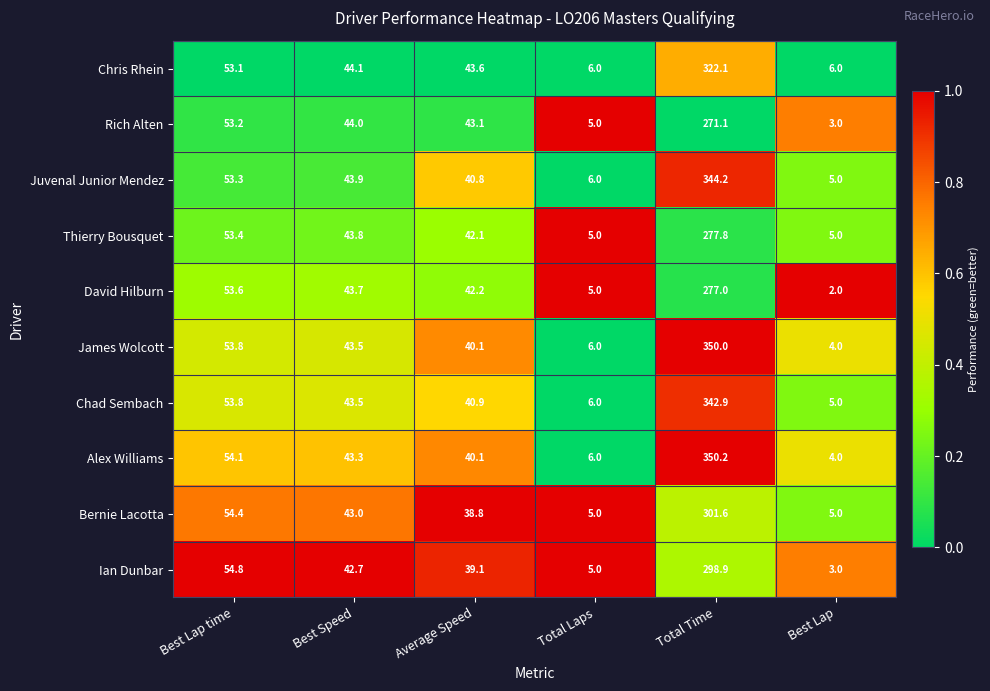

At which category is the sum across all series the highest?

Total Time